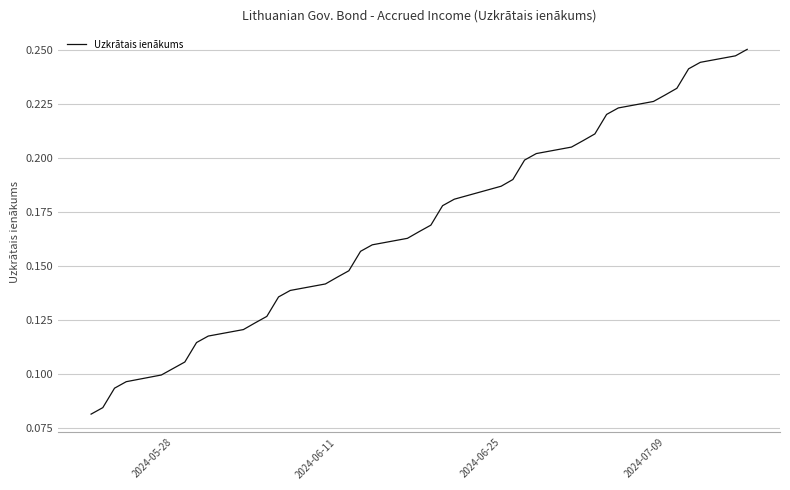

Is this an area chart (filled region under the line)?

No